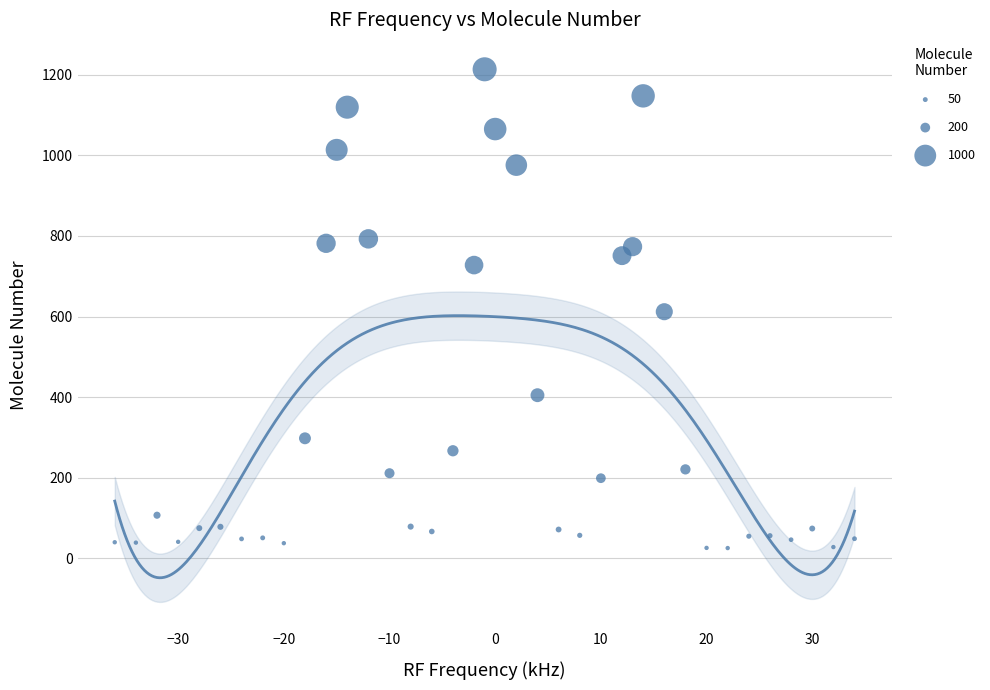

What is the range of Y values (max minus min)?

1188.7